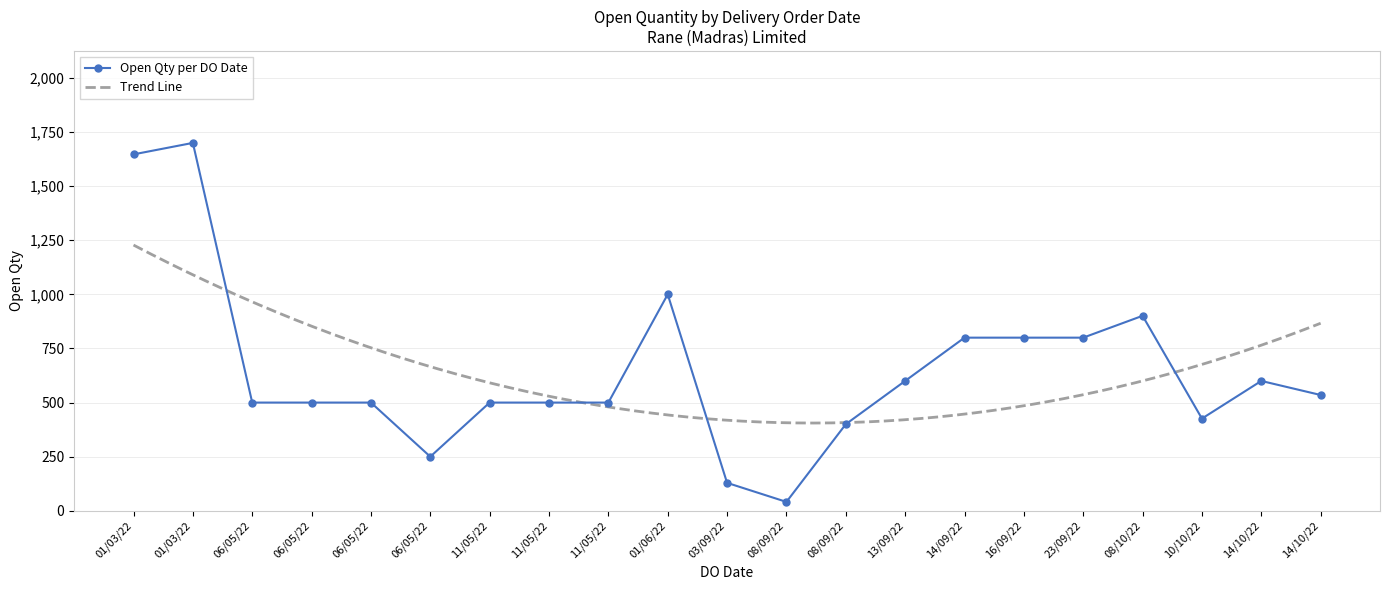

List the labels in order of value, largest first.

01/03/2022, 01/03/2022, 01/06/2022, 08/10/2022, 14/09/2022, 16/09/2022, 23/09/2022, 14/10/2022, 13/09/2022, 14/10/2022, 06/05/2022, 06/05/2022, 06/05/2022, 11/05/2022, 11/05/2022, 11/05/2022, 10/10/2022, 08/09/2022, 06/05/2022, 03/09/2022, 08/09/2022